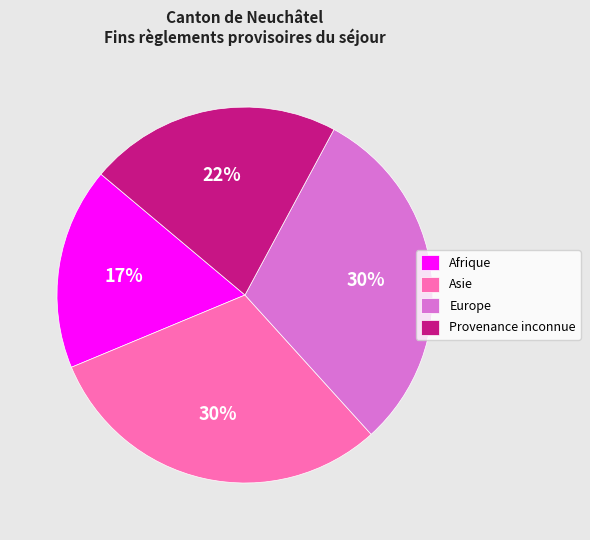

To the nearest percent, what is the difference between the largest and smallest slice percentages?

13%